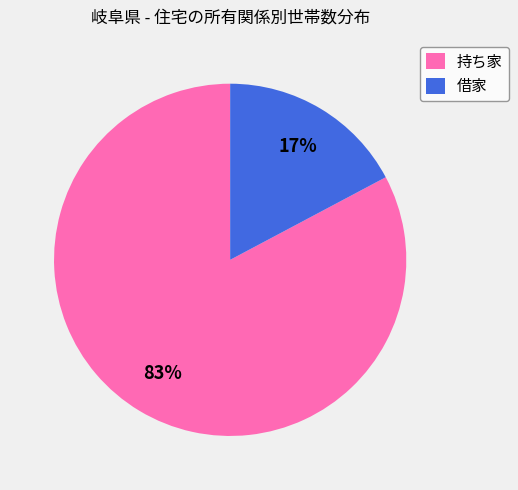

Which has a higher value, 17% or 83%?

83%